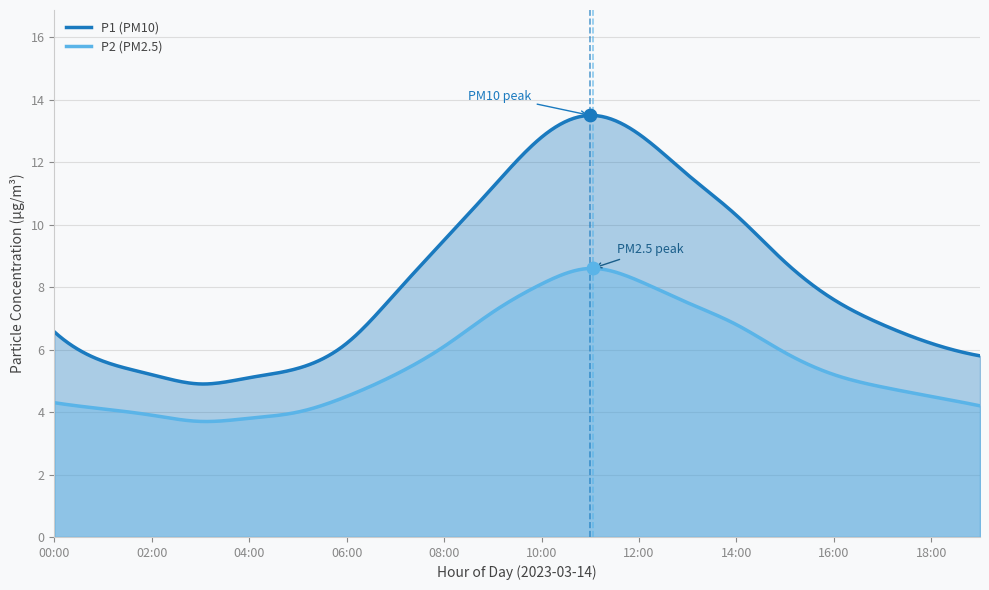

Which series contains the highest Y value?

P1